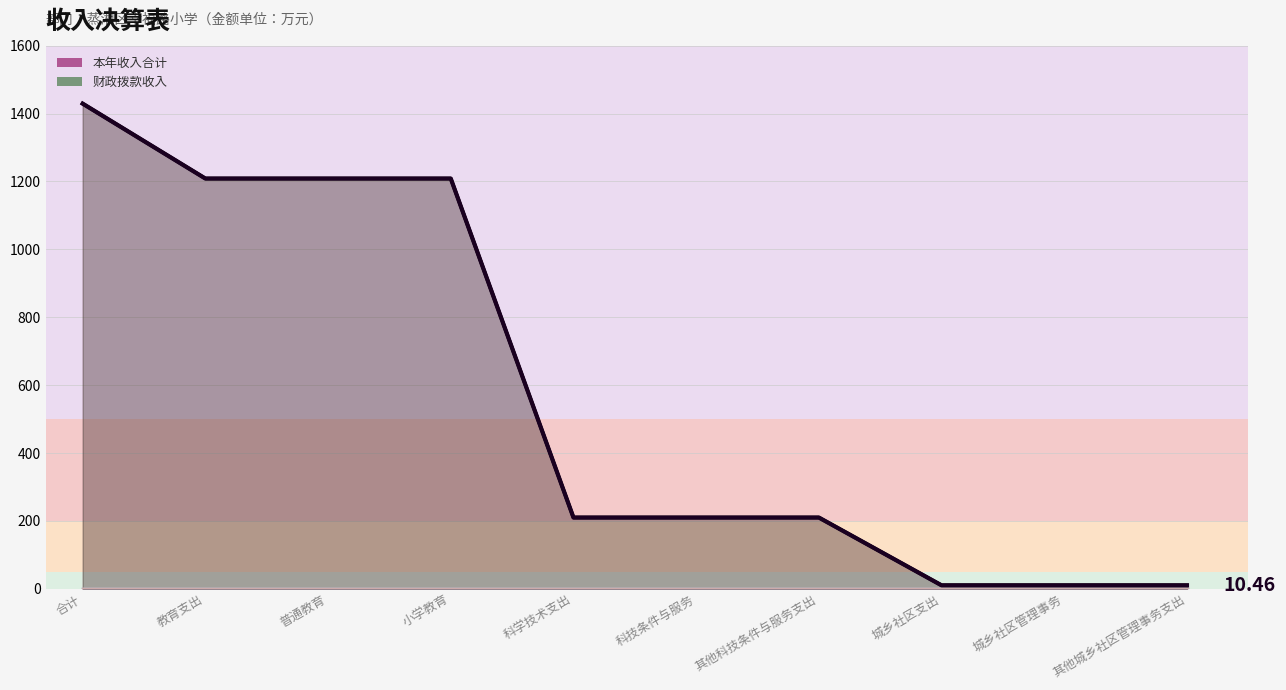

Rank the categories by 财政拨款收入 value from highest to lowest.

合计, 教育支出, 普通教育, 小学教育, 科学技术支出, 科技条件与服务, 其他科技条件与服务支出, 城乡社区支出, 城乡社区管理事务, 其他城乡社区管理事务支出